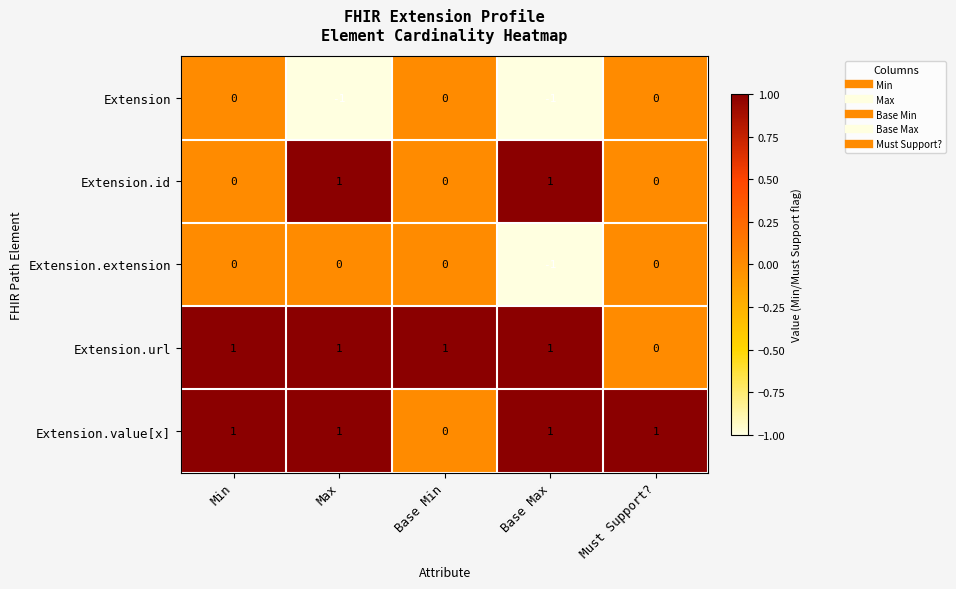

Reading left to right, transcribe all the data shown in this chart.

Extension: 0	-1	0	-1	0
Extension.id: 0	1	0	1	0
Extension.extension: 0	0	0	-1	0
Extension.url: 1	1	1	1	0
Extension.value[x]: 1	1	0	1	1